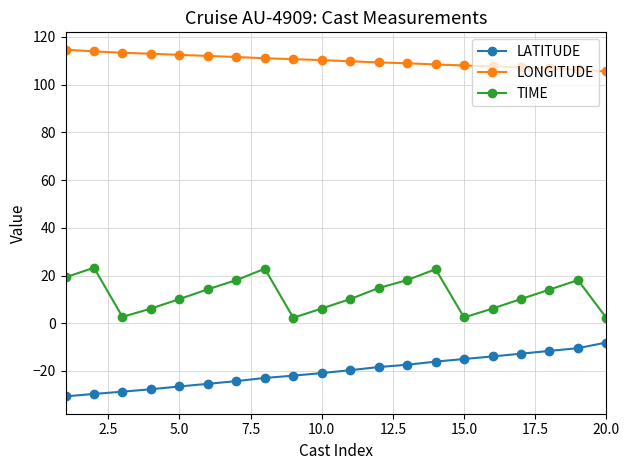

True or false: TIME and LATITUDE intersect in this chart.

False